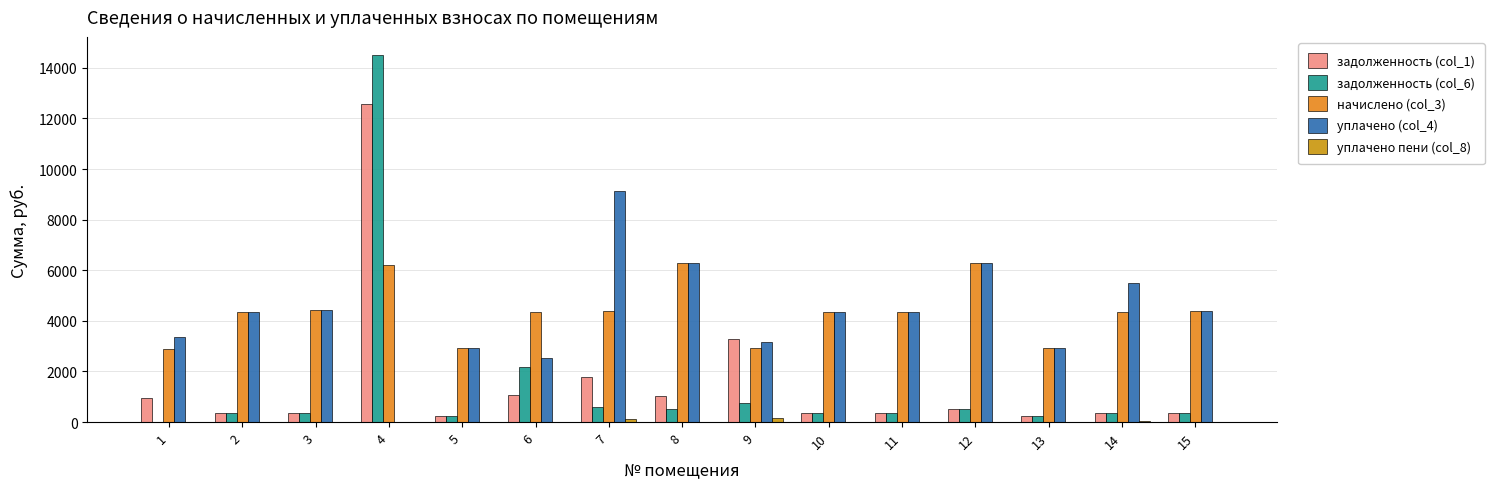

Where does the задолженность (col_6) series first go above 364?

3